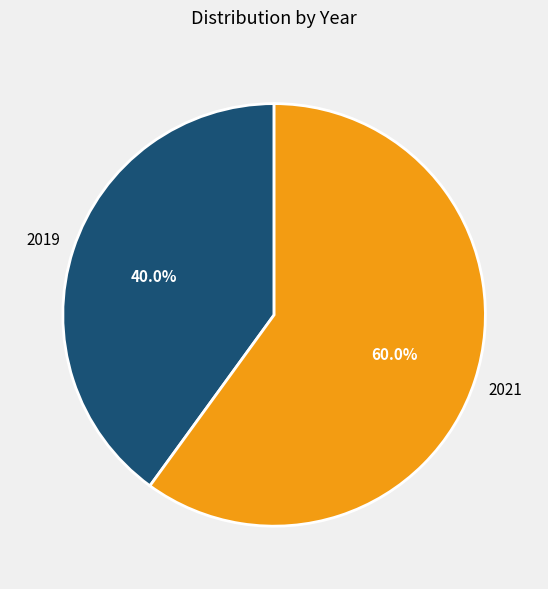

To the nearest percent, what percentage of the pie is 2021?

60%